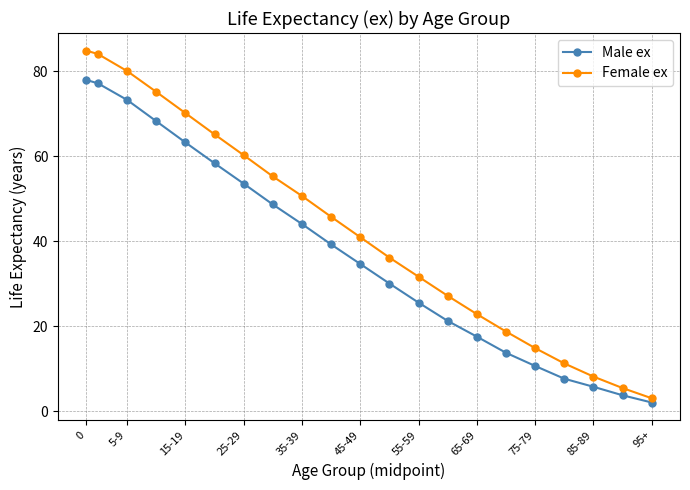

True or false: Male ex has more than 0 interior local peaks.

False